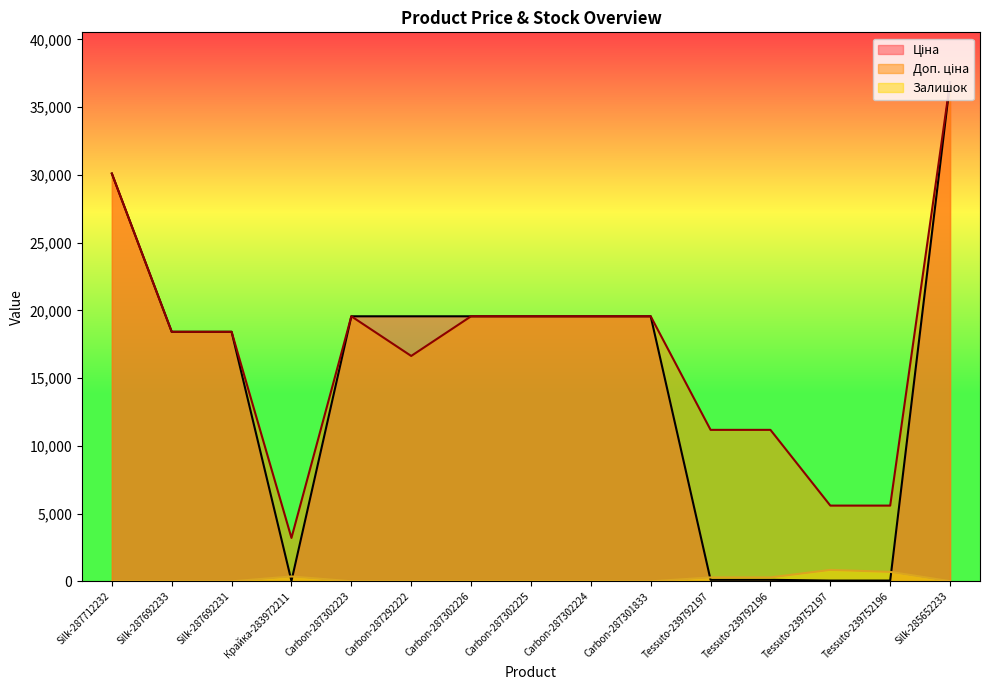

Reading left to right, transcribe all the data shown in this chart.

Ціна: Silk-287712232=30102.8	Silk-287692233=18420.9	Silk-287692231=18420.9	Крайка-283972211=32.0	Carbon-287302223=19564.9	Carbon-287292222=19564.9	Carbon-287302226=19564.9	Carbon-287302225=19564.9	Carbon-287302224=19564.9	Carbon-287301833=19564.9	Tessuto-239792197=111.8	Tessuto-239792196=111.8	Tessuto-239752197=55.9	Tessuto-239752196=55.9	Silk-285652233=36841.8
Доп. ціна: Silk-287712232=30102.8	Silk-287692233=18420.9	Silk-287692231=18420.9	Крайка-283972211=3205.0	Carbon-287302223=19564.9	Carbon-287292222=16636.8	Carbon-287302226=19564.9	Carbon-287302225=19564.9	Carbon-287302224=19564.9	Carbon-287301833=19564.9	Tessuto-239792197=11182.0	Tessuto-239792196=11182.0	Tessuto-239752197=5591.0	Tessuto-239752196=5591.0	Silk-285652233=36841.8
Залишок: Silk-287712232=0.0	Silk-287692233=0.0	Silk-287692231=0.0	Крайка-283972211=360.0	Carbon-287302223=7.0	Carbon-287292222=1.0	Carbon-287302226=7.0	Carbon-287302225=5.0	Carbon-287302224=3.0	Carbon-287301833=0.0	Tessuto-239792197=289.0	Tessuto-239792196=290.0	Tessuto-239752197=845.0	Tessuto-239752196=698.0	Silk-285652233=14.0